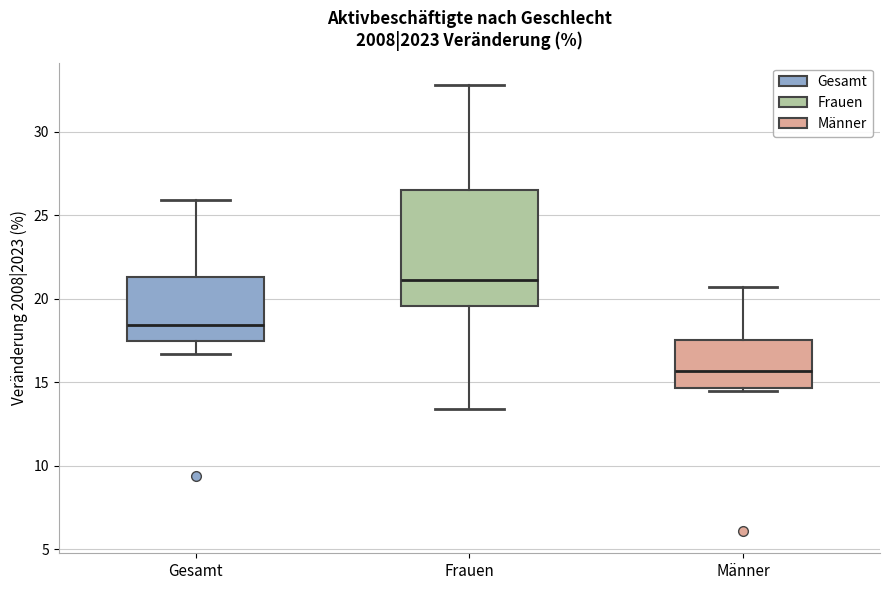

Which box has the highest median line?

Frauen